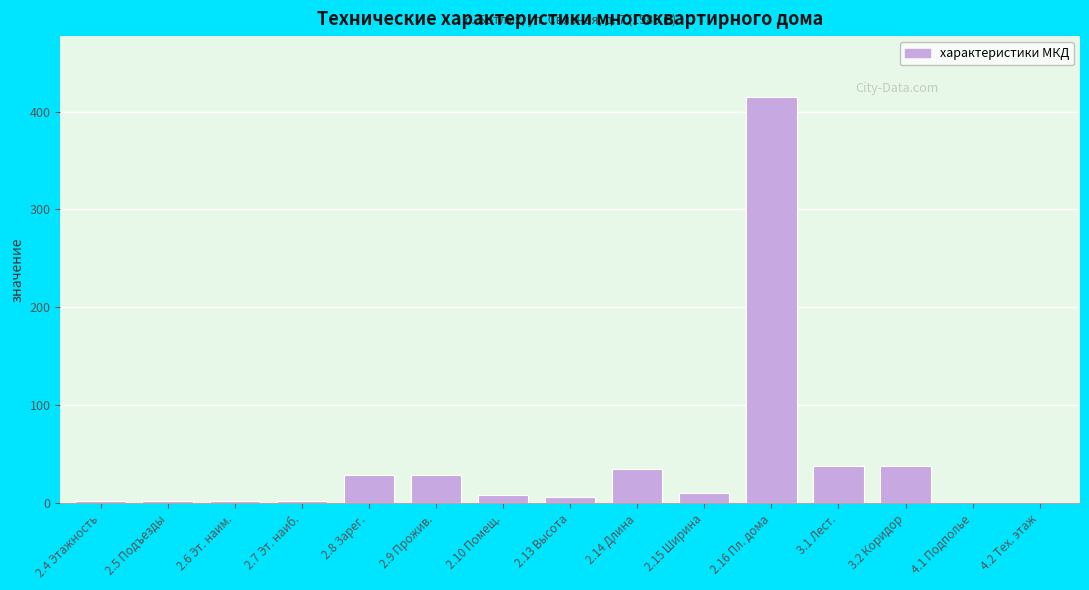

Reading right to left, extract all data points from this chart.

4.2 Тех. этаж=0.0	4.1 Подполье=0.0	3.2 Коридор=38.0	3.1 Лест.=38.0	2.16 Пл. дома=414.8	2.15 Ширина=10.5	2.14 Длина=34.5	2.13 Высота=6.0	2.10 Помещ.=8.0	2.9 Прожив.=29.0	2.8 Зарег.=29.0	2.7 Эт. наиб.=2.0	2.6 Эт. наим.=2.0	2.5 Подъезды=2.0	2.4 Этажность=2.0